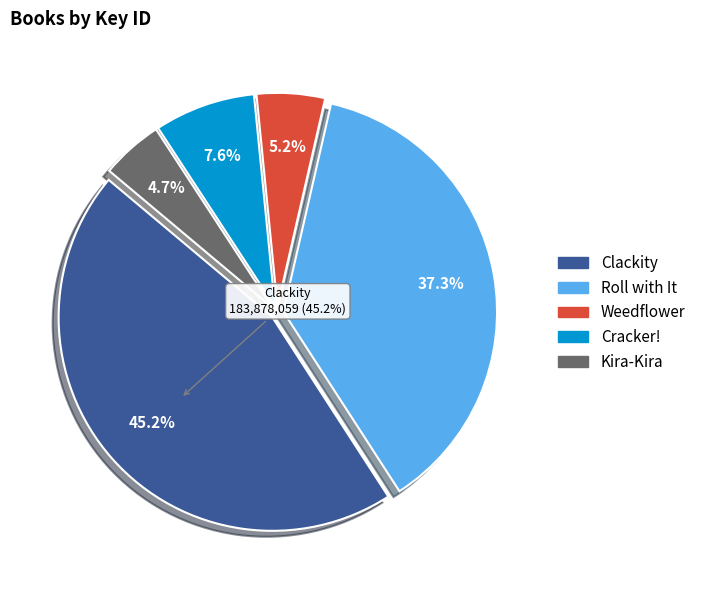

The Weedflower slice represents 5% of the pie. True or false?

True